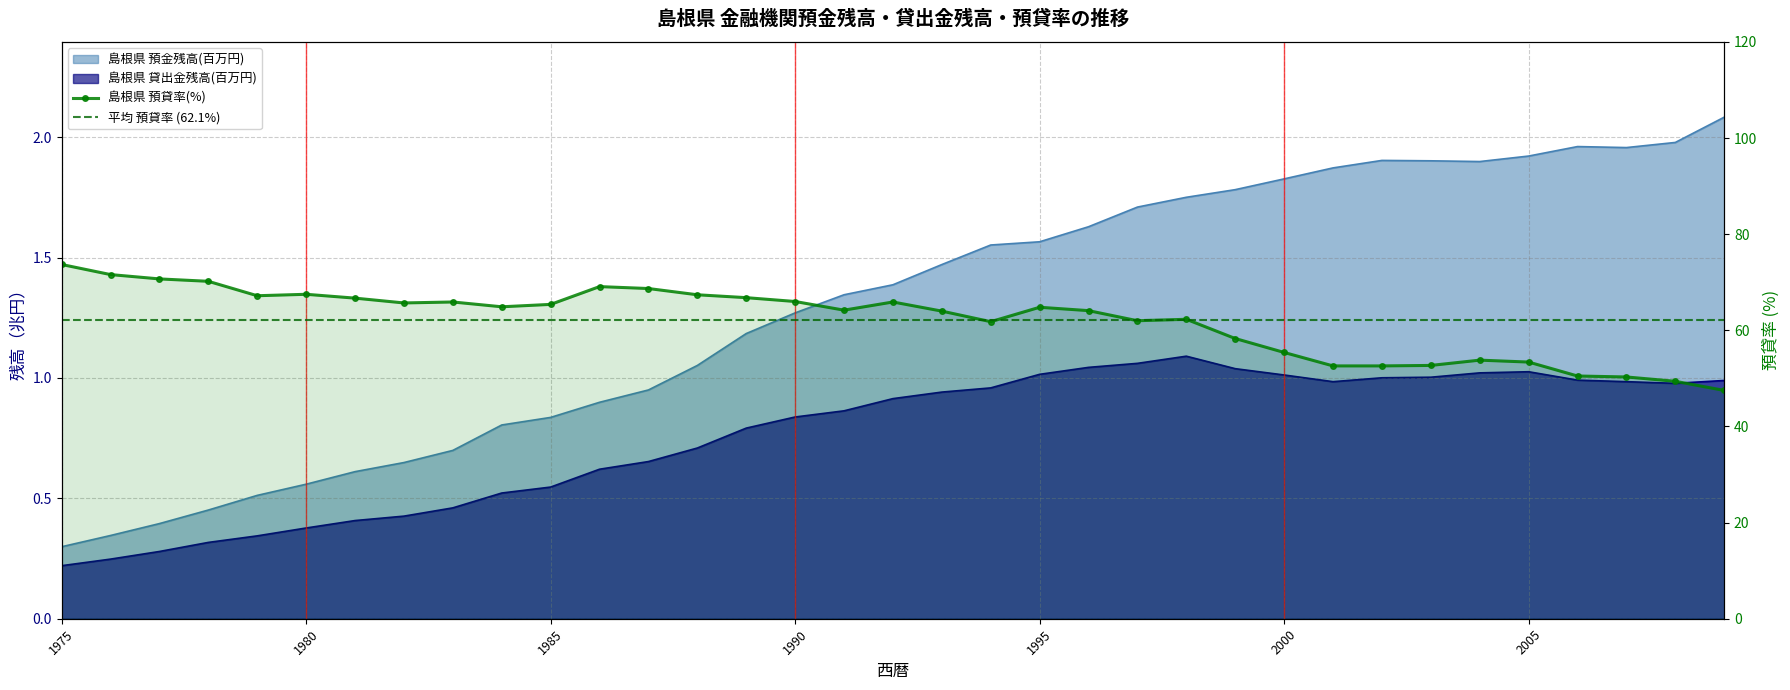

Which series has the largest total across all categories?

島根県 預貸率(%)